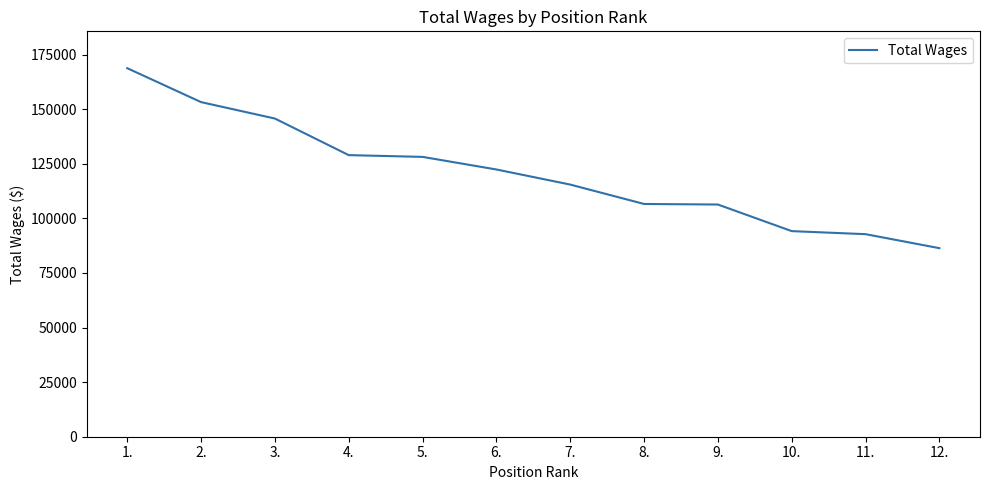

Which has a higher value, 1. or 9.?

1.